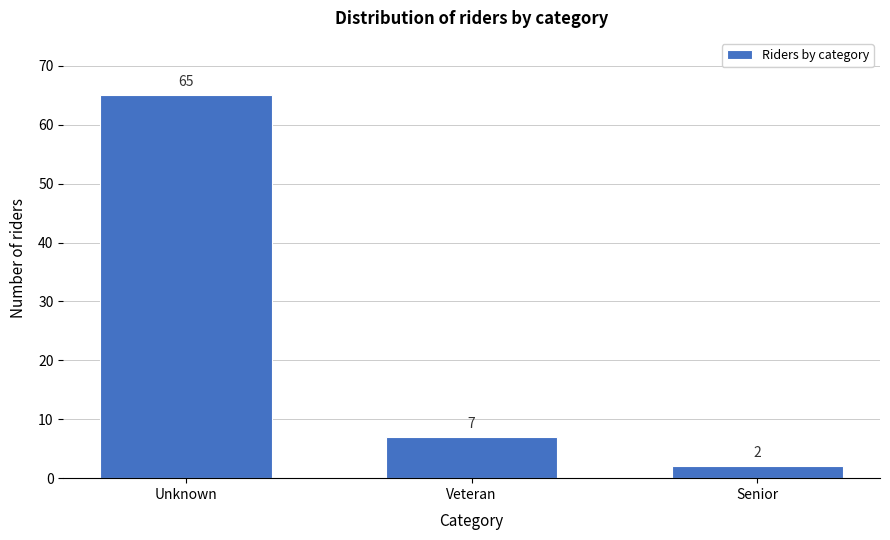

Reading left to right, list all the values displayed in this chart.

Unknown=65	Veteran=7	Senior=2